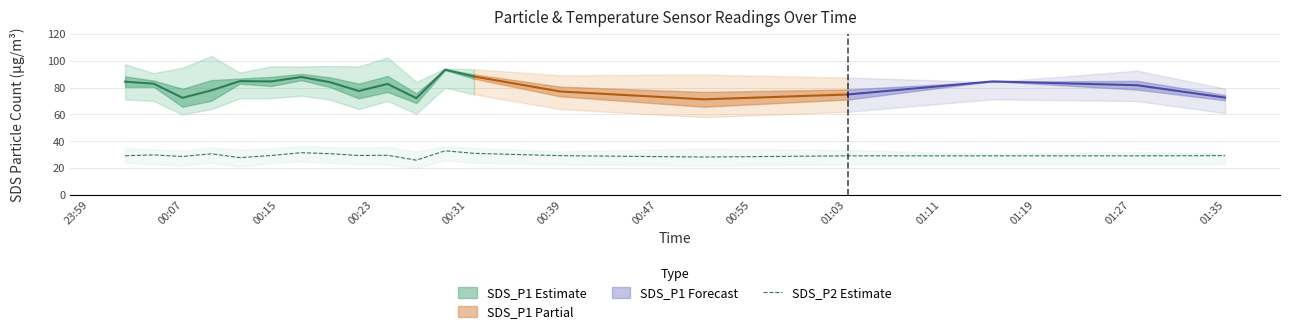

What is the maximum value for SDS_P2 Estimate?

33.0